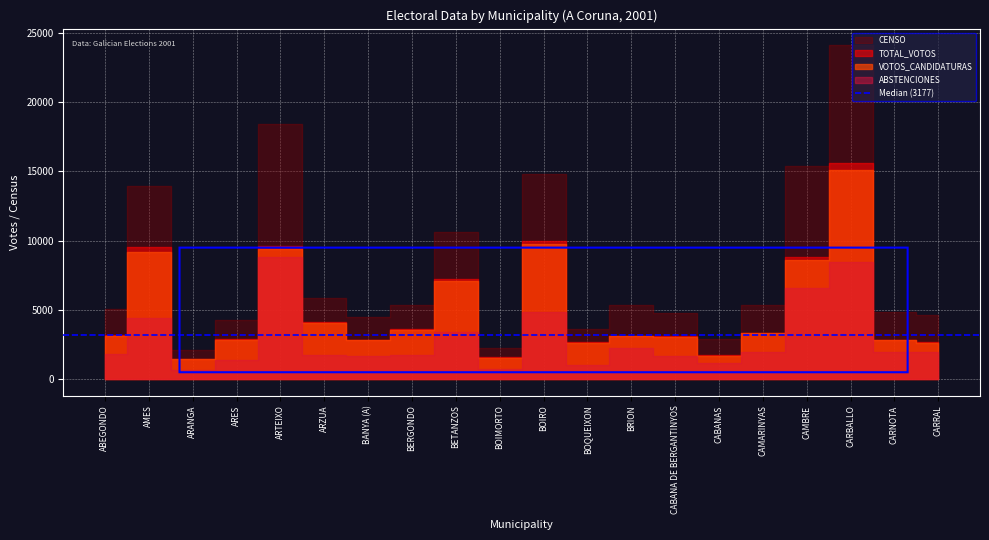

Reading left to right, list all the values displayed in this chart.

CENSO: ABEGONDO=5058	AMES=13928	ARANGA=2127	ARES=4294	ARTEIXO=18459	ARZUA=5836	BANYA (A)=4496	BERGONDO=5336	BETANZOS=10657	BOIMORTO=2280	BOIRO=14830	BOQUEIXON=3650	BRION=5380	CABANA DE BERGANTINYOS=4813	CABANAS=2868	CAMARINYAS=5324	CAMBRE=15410	CARBALLO=24114	CARNOTA=4821	CARRAL=4608
TOTAL_VOTOS: ABEGONDO=3214	AMES=9515	ARANGA=1484	ARES=2909	ARTEIXO=9621	ARZUA=4127	BANYA (A)=2859	BERGONDO=3627	BETANZOS=7268	BOIMORTO=1571	BOIRO=10000	BOQUEIXON=2662	BRION=3140	CABANA DE BERGANTINYOS=3128	CABANAS=1731	CAMARINYAS=3369	CAMBRE=8834	CARBALLO=15622	CARNOTA=2837	CARRAL=2664
VOTOS_CANDIDATURAS: ABEGONDO=3134	AMES=9196	ARANGA=1464	ARES=2837	ARTEIXO=9372	ARZUA=4045	BANYA (A)=2805	BERGONDO=3555	BETANZOS=7082	BOIMORTO=1551	BOIRO=9791	BOQUEIXON=2629	BRION=3083	CABANA DE BERGANTINYOS=3074	CABANAS=1682	CAMARINYAS=3313	CAMBRE=8572	CARBALLO=15118	CARNOTA=2794	CARRAL=2606
ABSTENCIONES: ABEGONDO=1844	AMES=4413	ARANGA=643	ARES=1385	ARTEIXO=8838	ARZUA=1709	BANYA (A)=1637	BERGONDO=1709	BETANZOS=3389	BOIMORTO=709	BOIRO=4830	BOQUEIXON=988	BRION=2240	CABANA DE BERGANTINYOS=1685	CABANAS=1137	CAMARINYAS=1955	CAMBRE=6576	CARBALLO=8492	CARNOTA=1984	CARRAL=1944